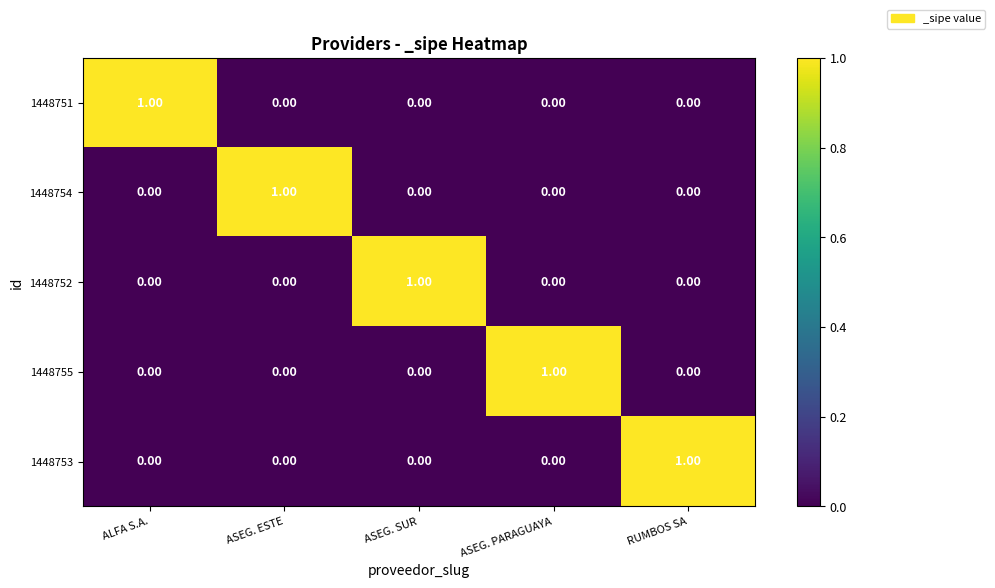

At how many categories does at least one series exceed 0?

5